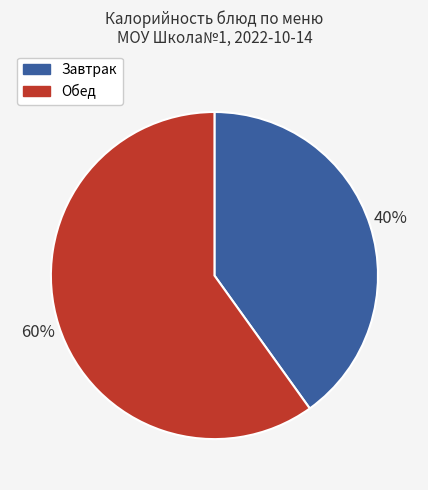

Is there any slice that represents more than half of the pie?

Yes